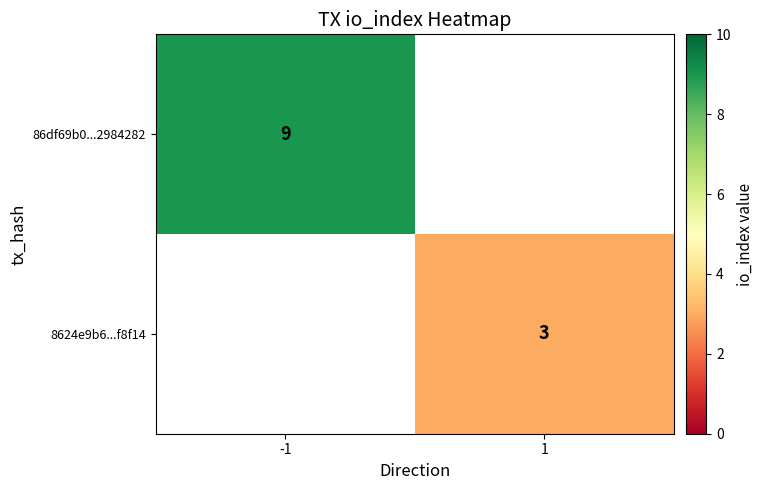

True or false: 86df69b0...2984282 has a value of 9 at -1.

True